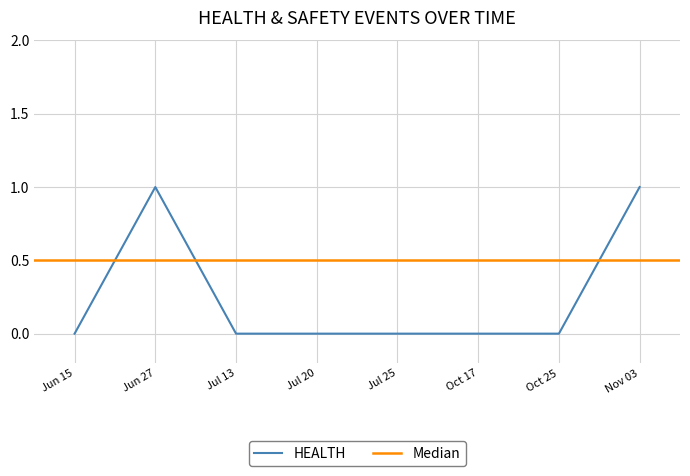

How many positive values are there?

2